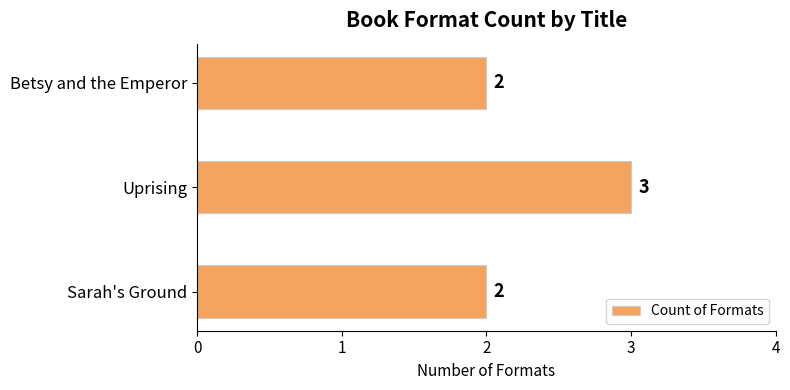

What is the smallest value displayed?

2